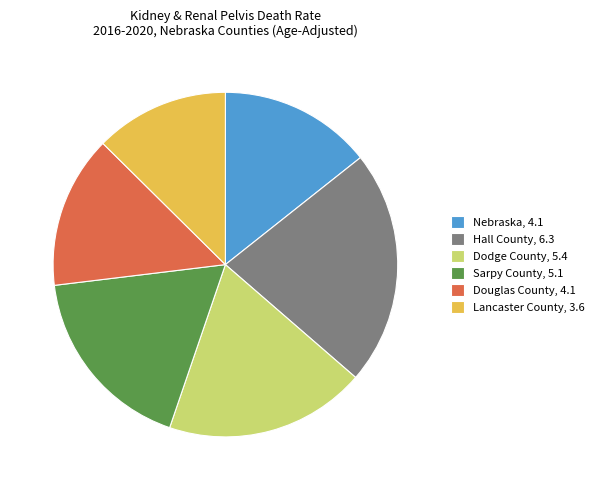

Is there any slice that represents more than half of the pie?

No